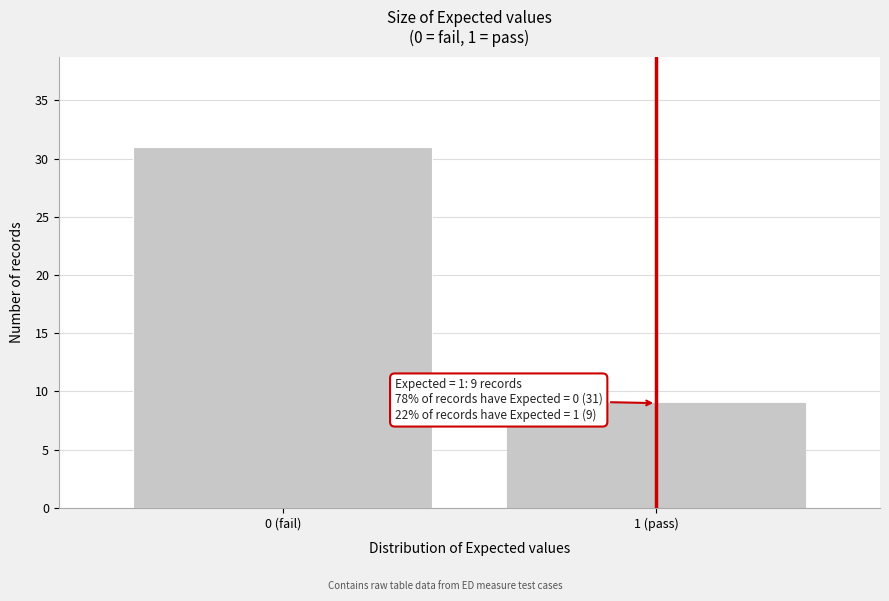

Reading right to left, transcribe all the data shown in this chart.

1 (pass)=9	0 (fail)=31